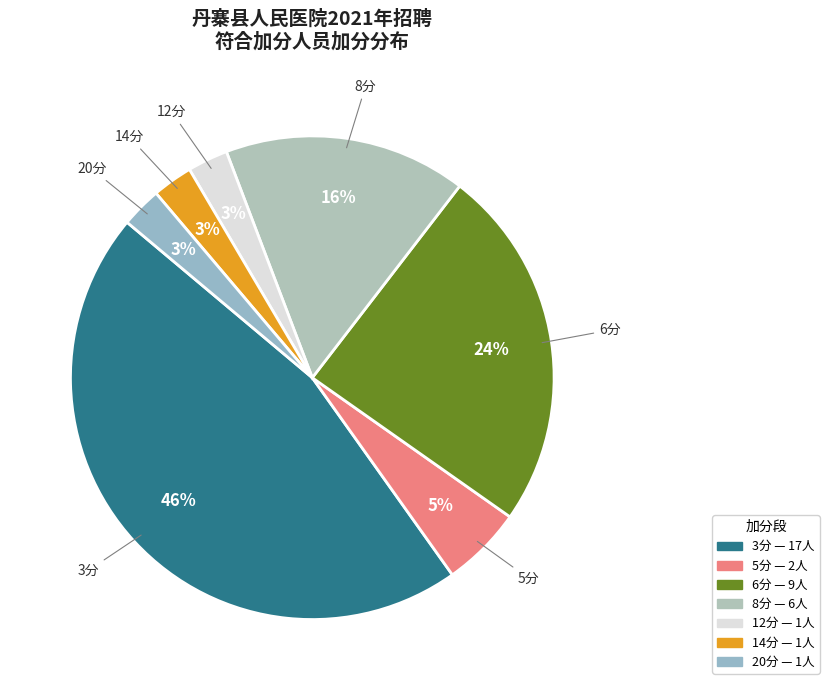

Is the sum of 5分 and 14分 greater than half?

No